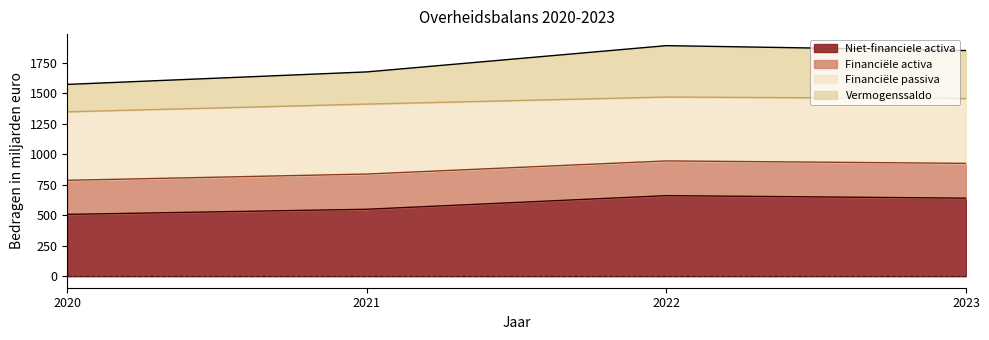

What is the lowest value of the Niet-financiele activa series?

506.6